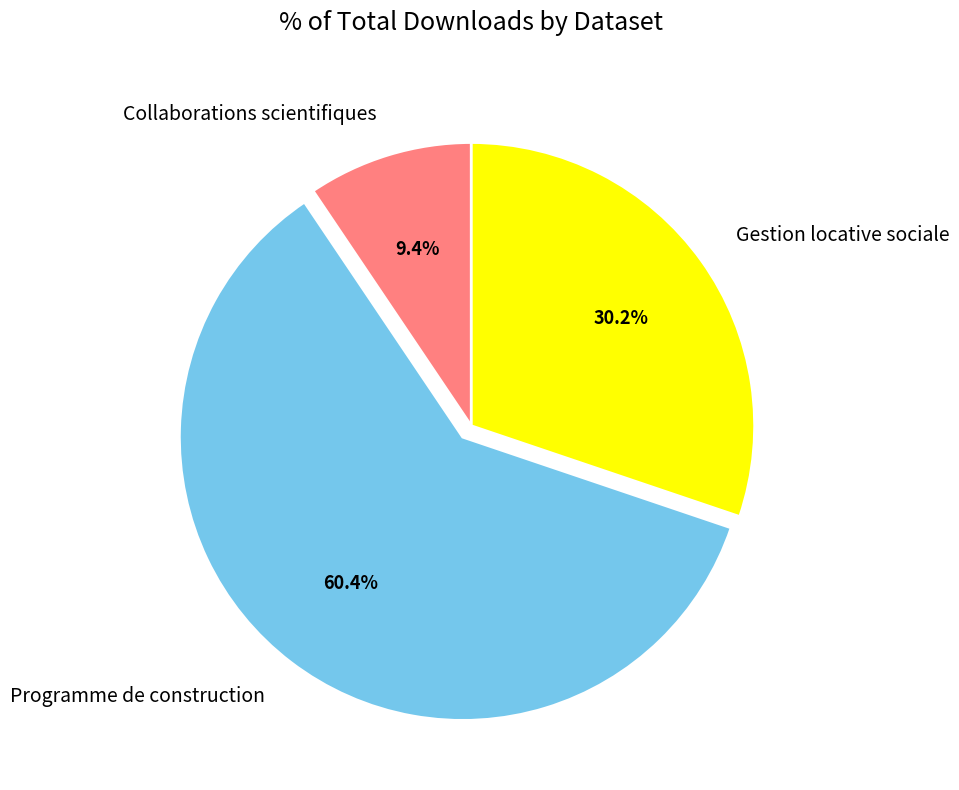

Which has a higher value, Collaborations scientifiques or Gestion locative sociale?

Gestion locative sociale